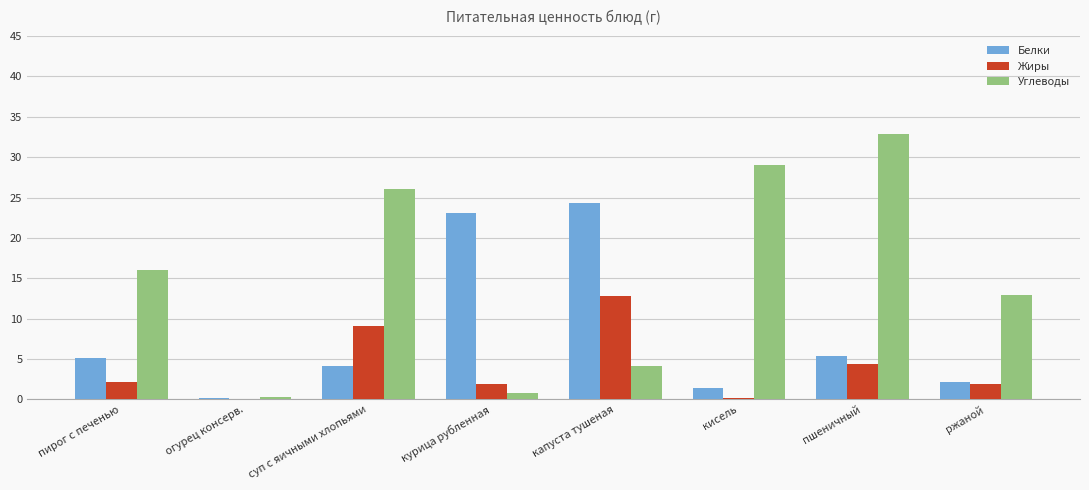

At which category is the sum across all series the highest?

пшеничный